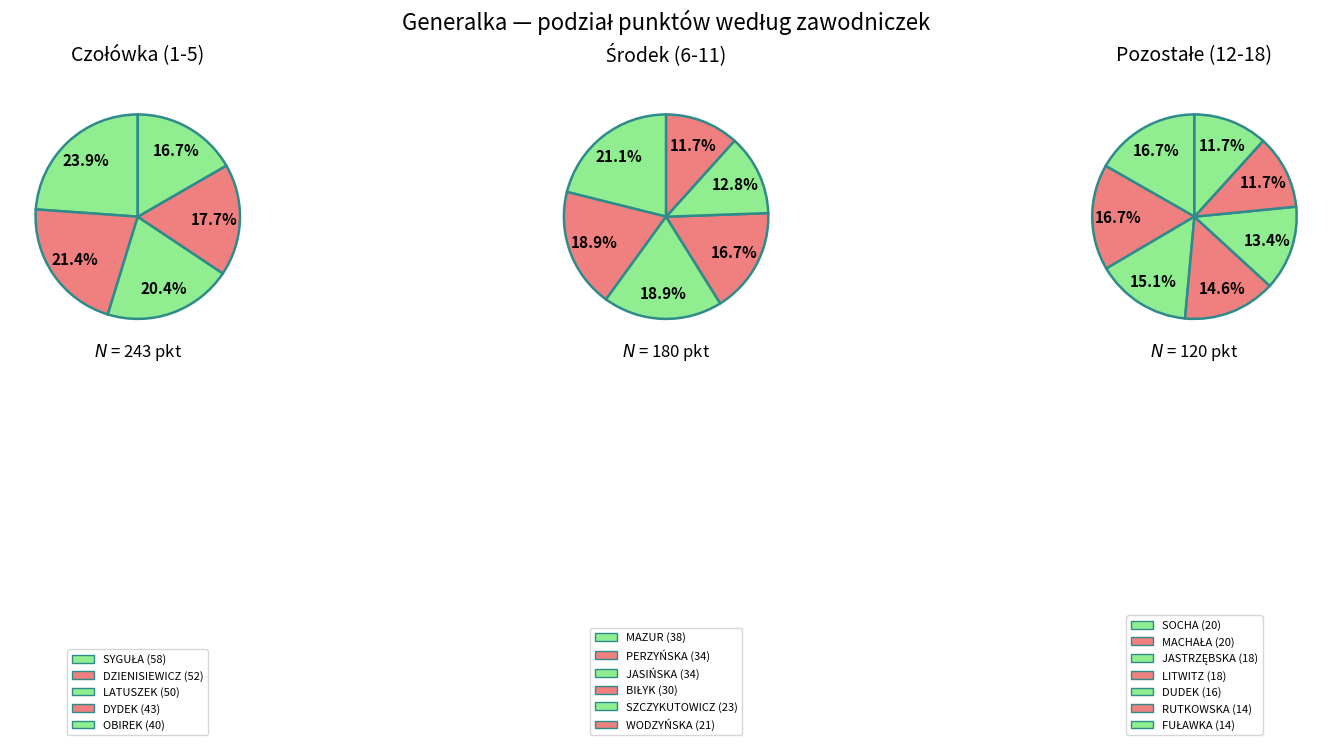

Do MACHNICKA Małgorzata and DZIENISIEWICZ Wiktoria together represent more than half of the pie?

No